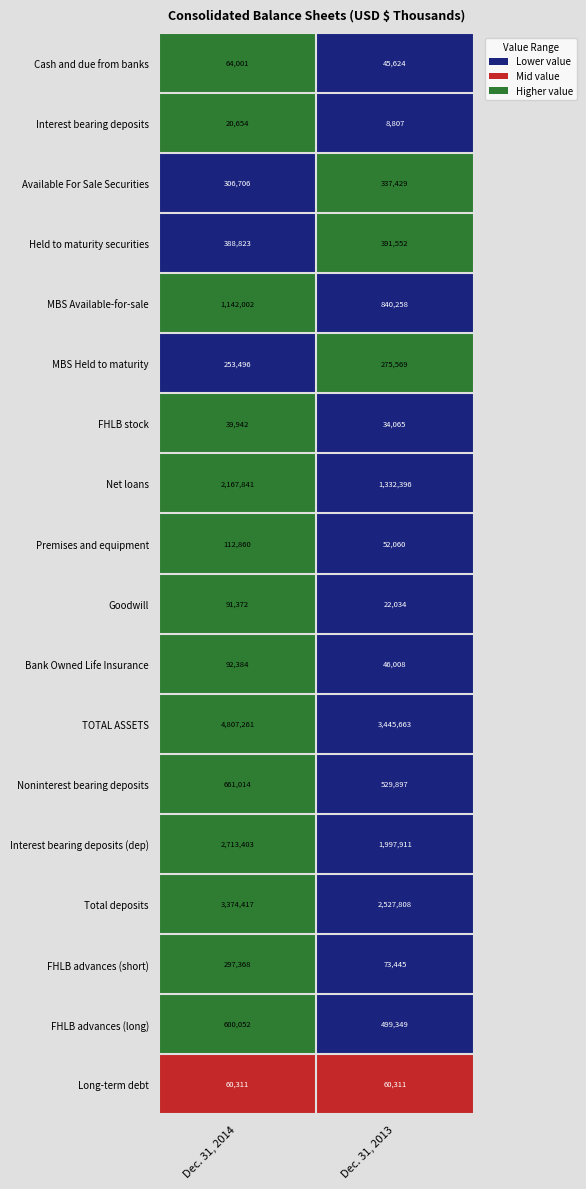

How many data points in FHLB advances (short) are less than 297368?

1